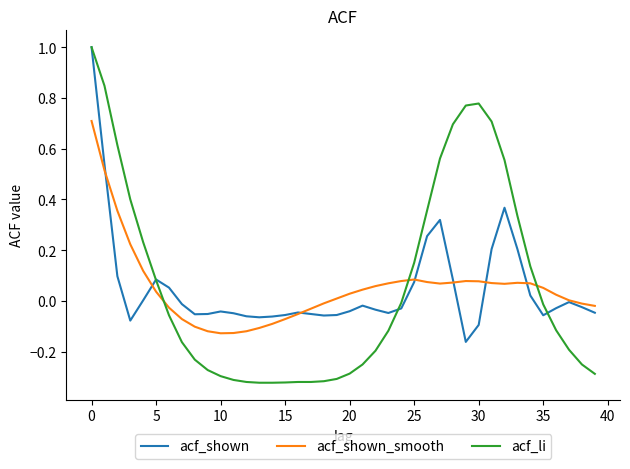

Which series has the widest spread of values?

acf_li